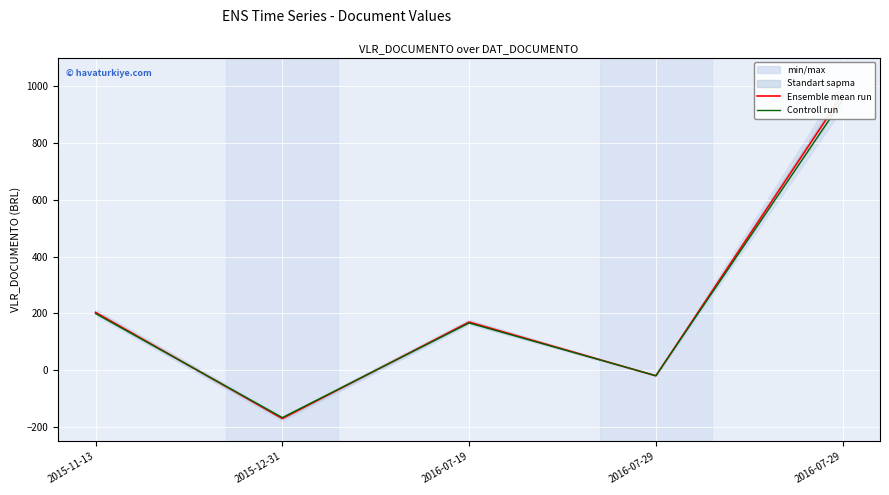

How many lines are shown in the chart?

2